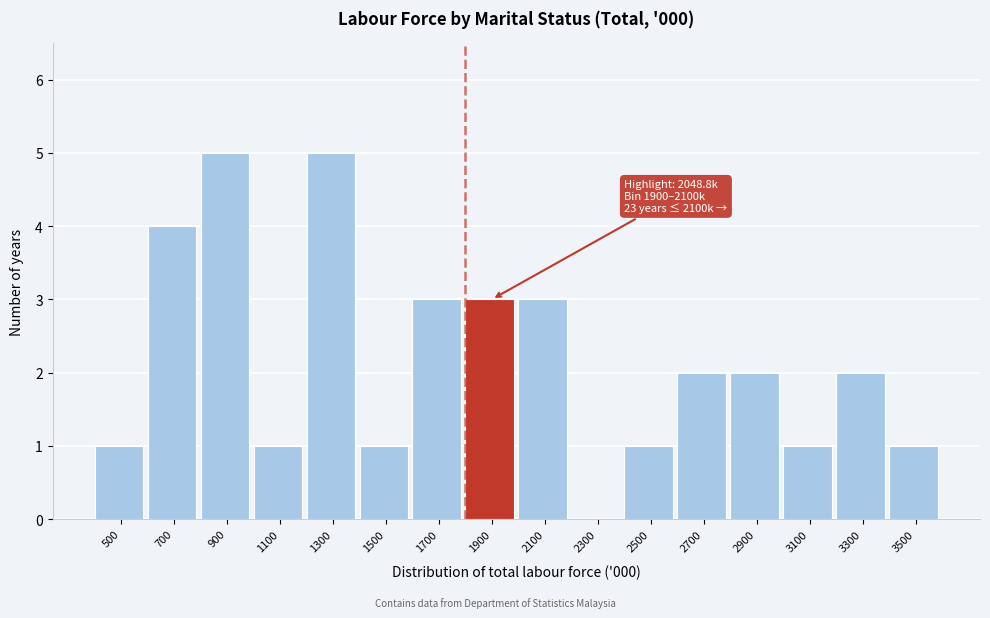

Reading left to right, what are all the values shown in this chart?

500=1	700=4	900=5	1100=1	1300=5	1500=1	1700=3	1900=3	2100=3	2300=0	2500=1	2700=2	2900=2	3100=1	3300=2	3500=1